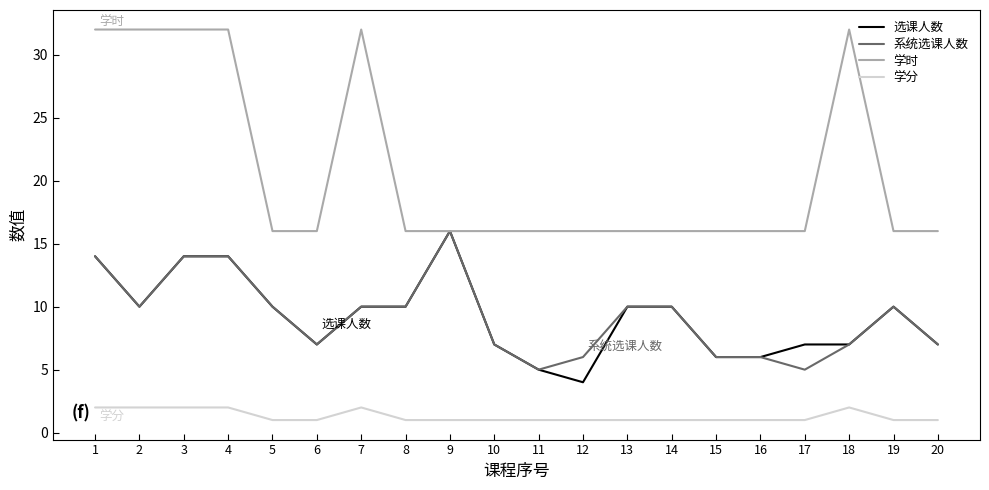

Read the 学分 value at 15.

1